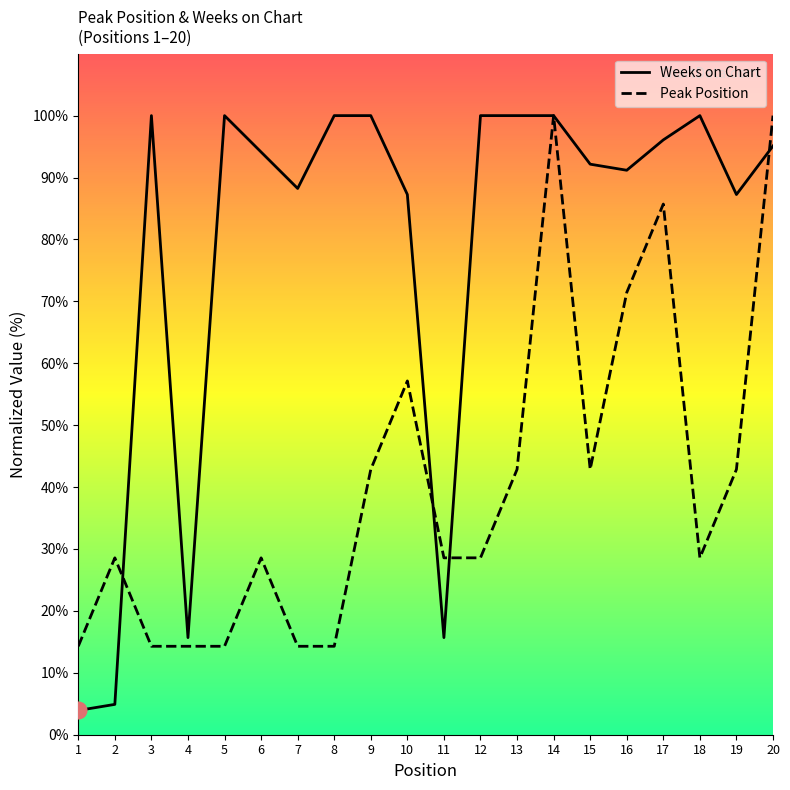

Reading left to right, what are all the values shown in this chart?

Peak Position: 14.3	28.6	14.3	14.3	14.3	28.6	14.3	14.3	42.9	57.1	28.6	28.6	42.9	100.0	42.9	71.4	85.7	28.6	42.9	100.0
Weeks on Chart: 3.9	4.9	100.0	15.7	100.0	94.1	88.2	100.0	100.0	87.3	15.7	100.0	100.0	100.0	92.2	91.2	96.1	100.0	87.3	95.1